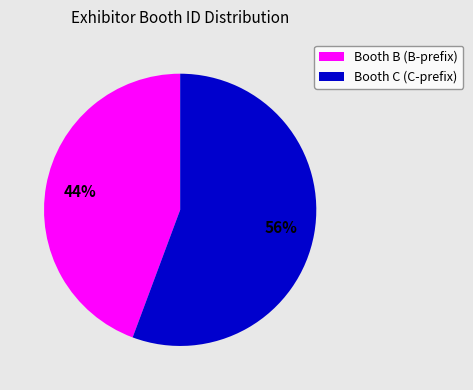

Does any single category account for the majority?

Yes